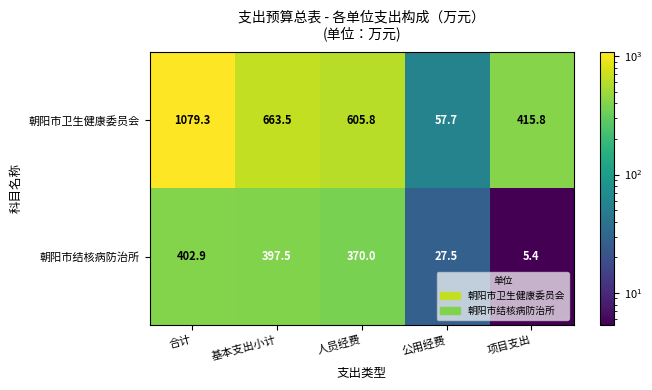

Rank the series at 公用经费 from highest to lowest value.

朝阳市卫生健康委员会, 朝阳市结核病防治所